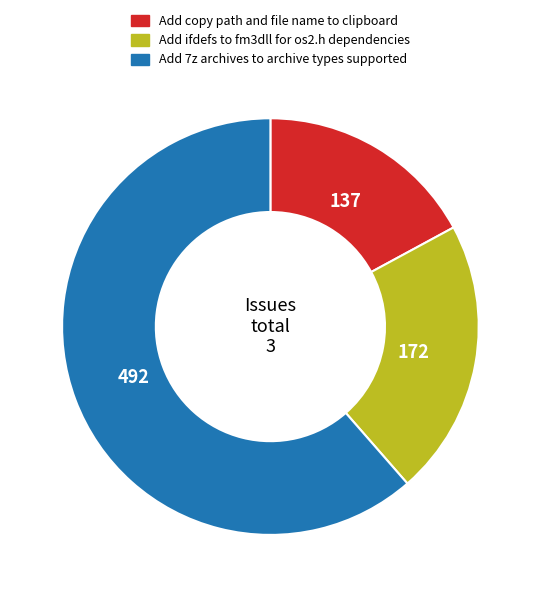

Which category has the biggest portion of the pie?

Add 7z archives to archive types supported